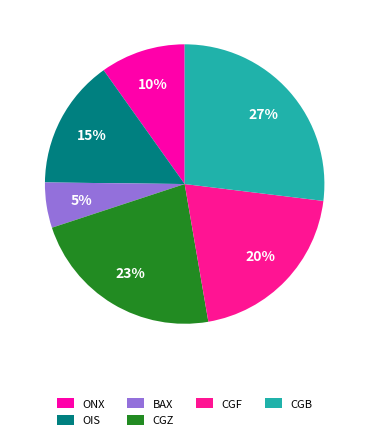

Rank the categories by value from lowest to highest.

BAX, ONX, OIS, CGF, CGZ, CGB